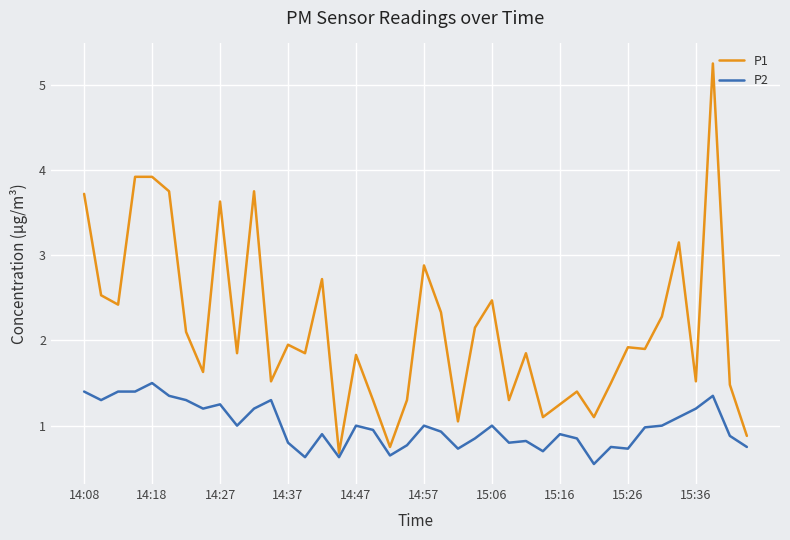

What is the minimum value for P1?

0.7